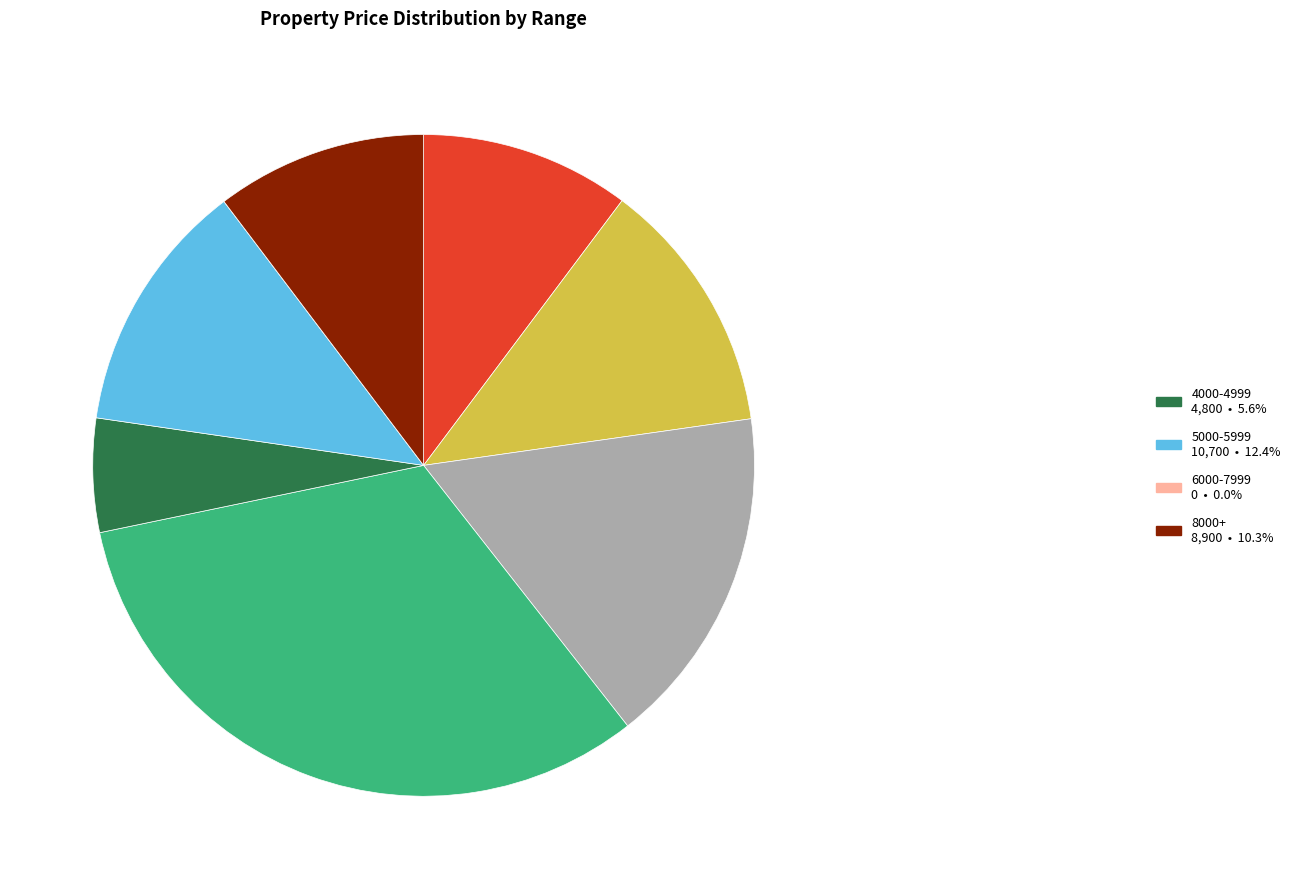

Does any single category account for the majority?

No